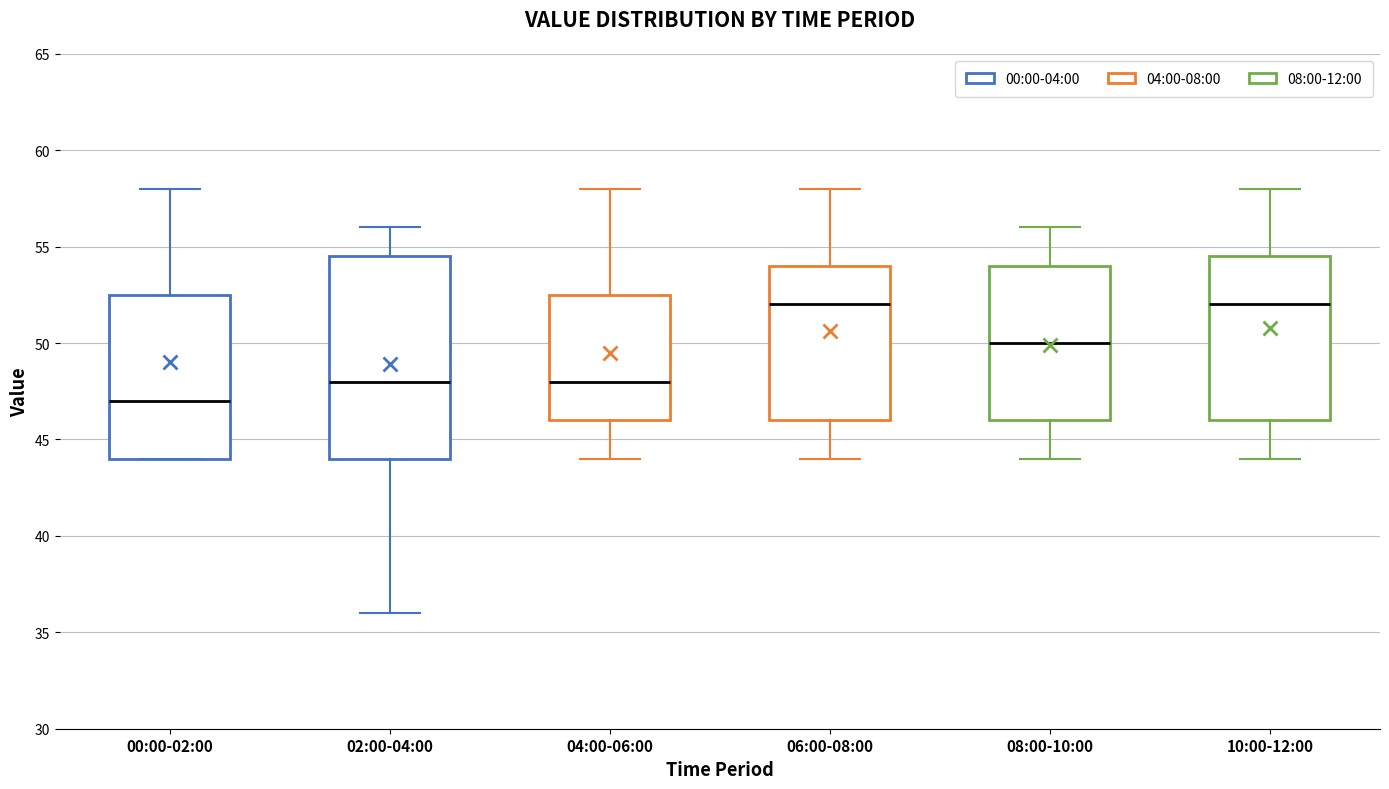

Where does the upper whisker of the box for 06:00-08:00 end on the y-axis? The values are not printed on the chart, so give them approximately, as read against the axis.

58.0